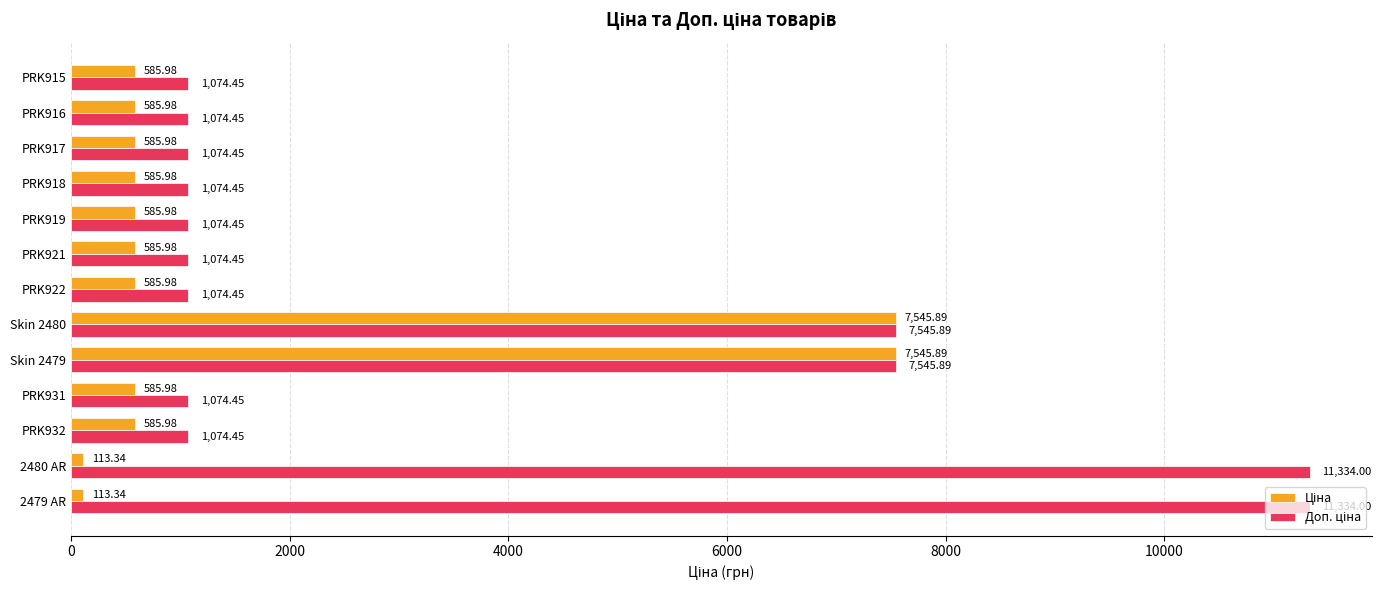

What is the total value across all series at PRK931?

1660.4